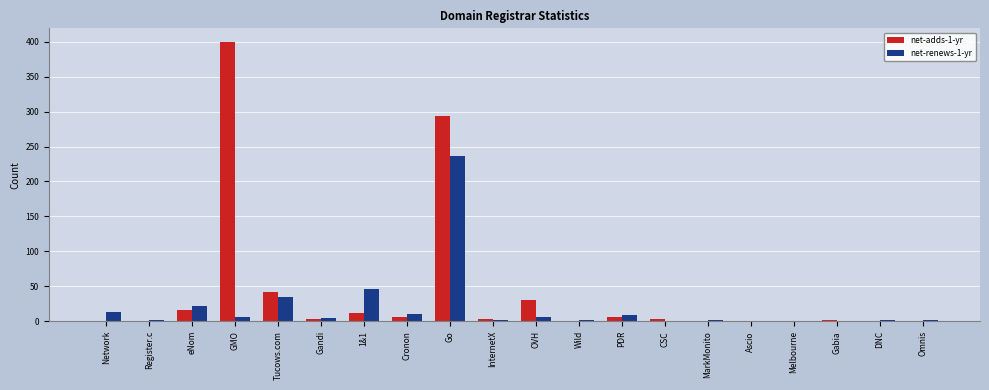

At which label does net-adds-1-yr first exceed 3?

eNom